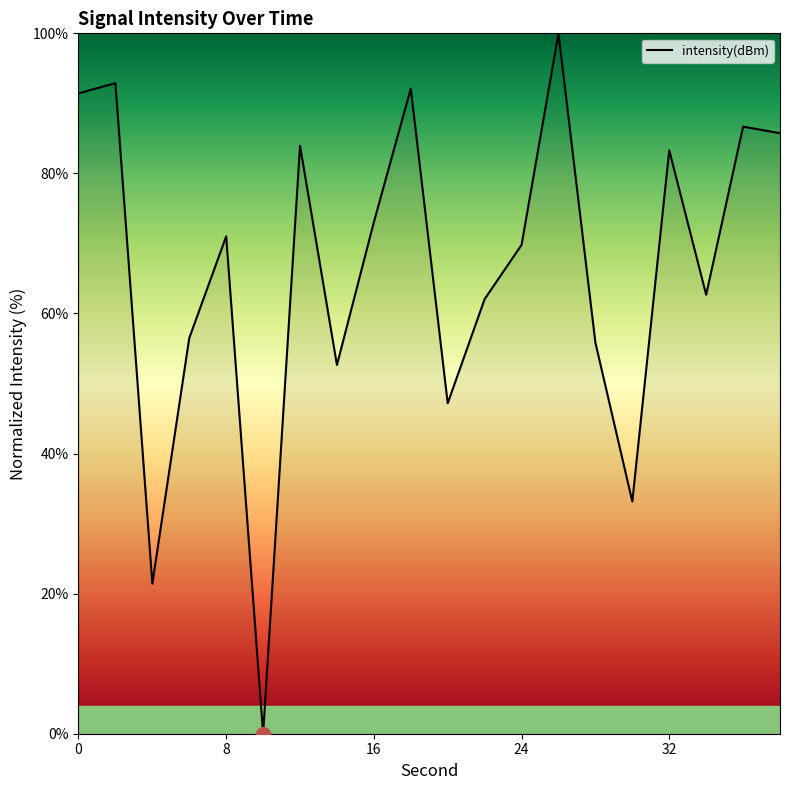

What is the difference between the maximum and minimum values?

100.0